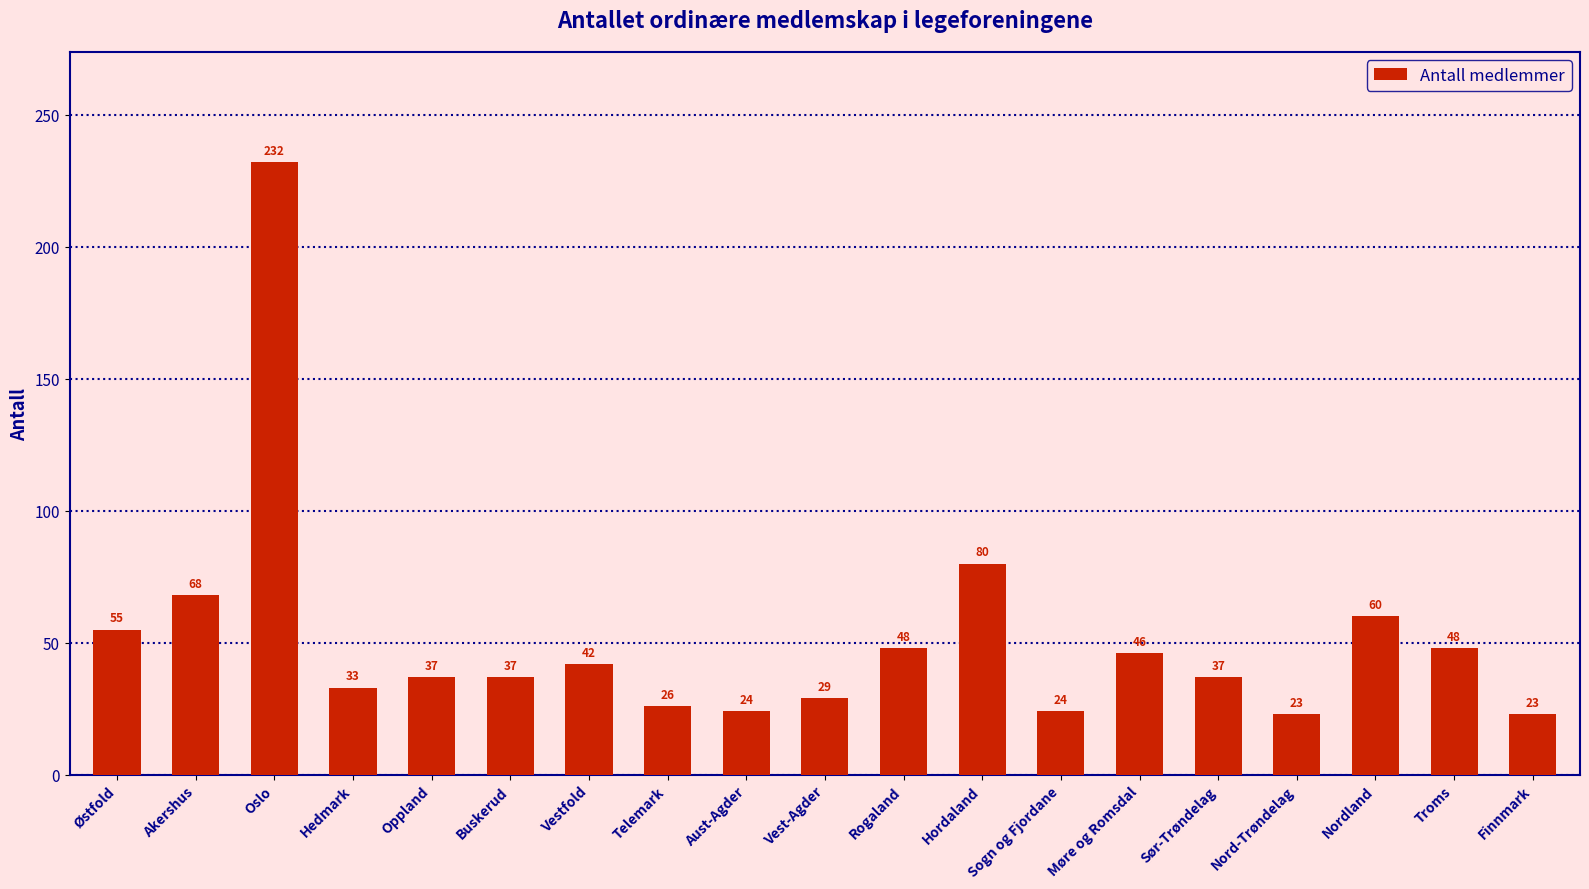

How many bars are there in total?

19